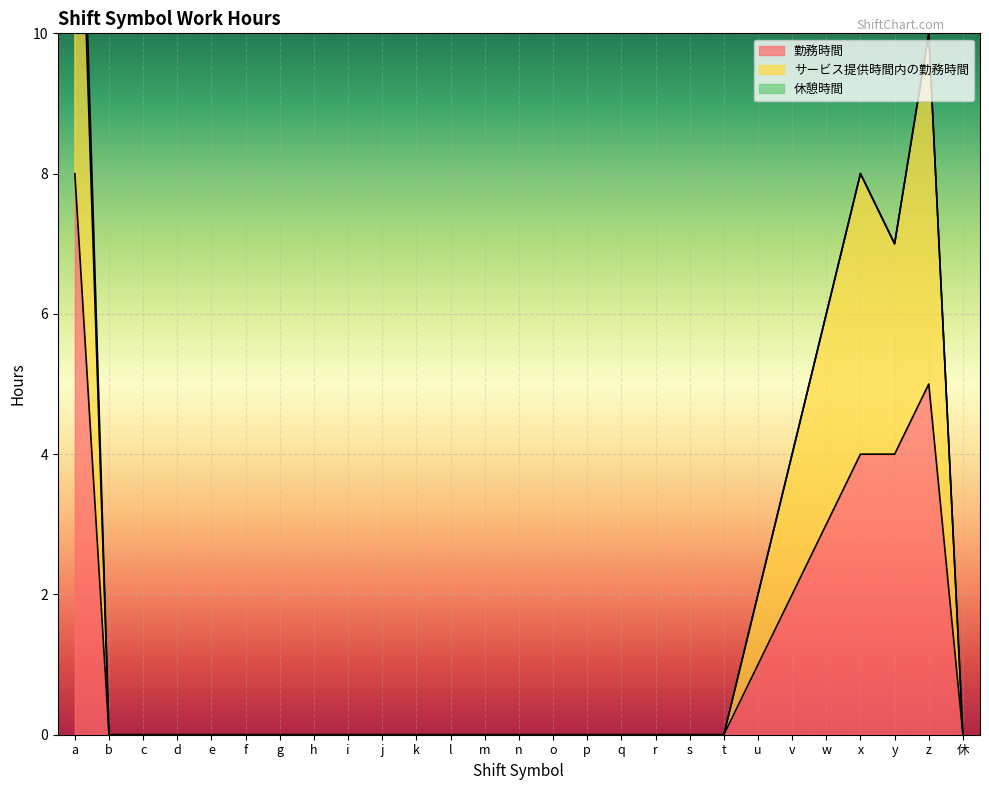

True or false: サービス提供時間内の勤務時間 has a value of 0 at i.

True